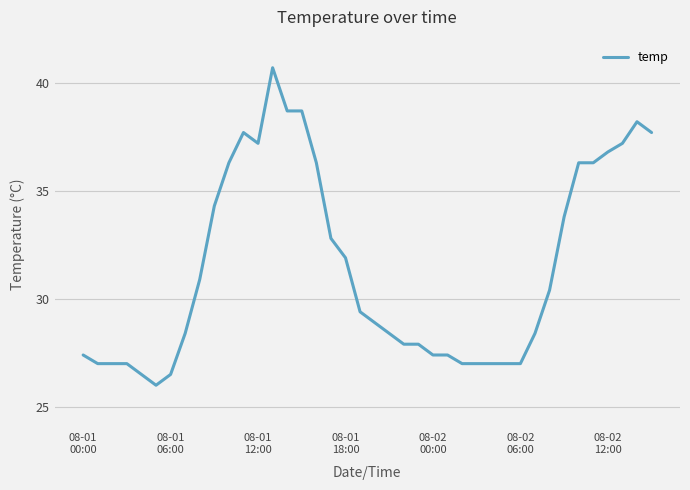

Does the chart display data point markers on the line(s)?

No